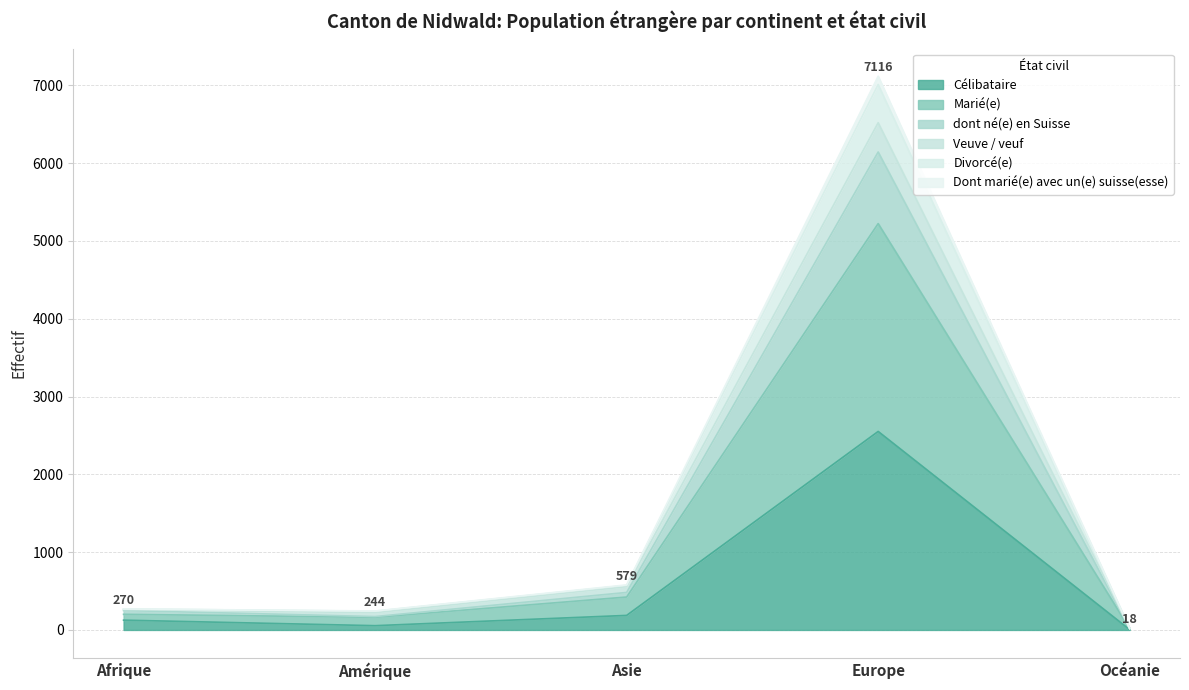

The value of Dont marié(e) avec un(e) suisse(esse) at Océanie is 22. True or false?

False